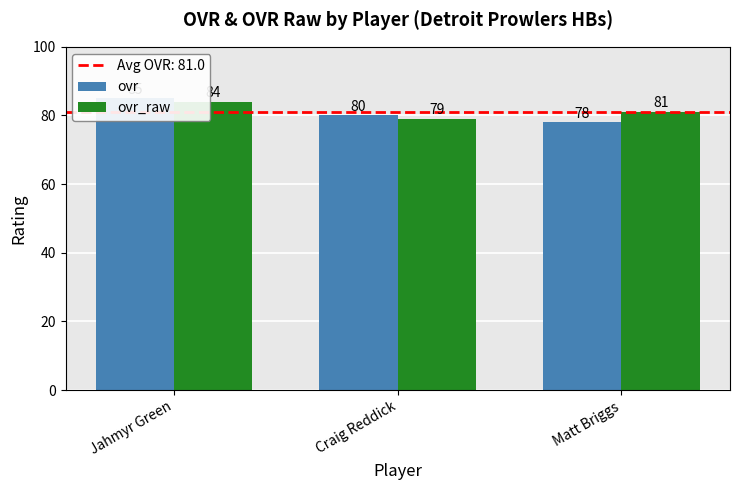

What position from the right is Jahmyr Green?

3